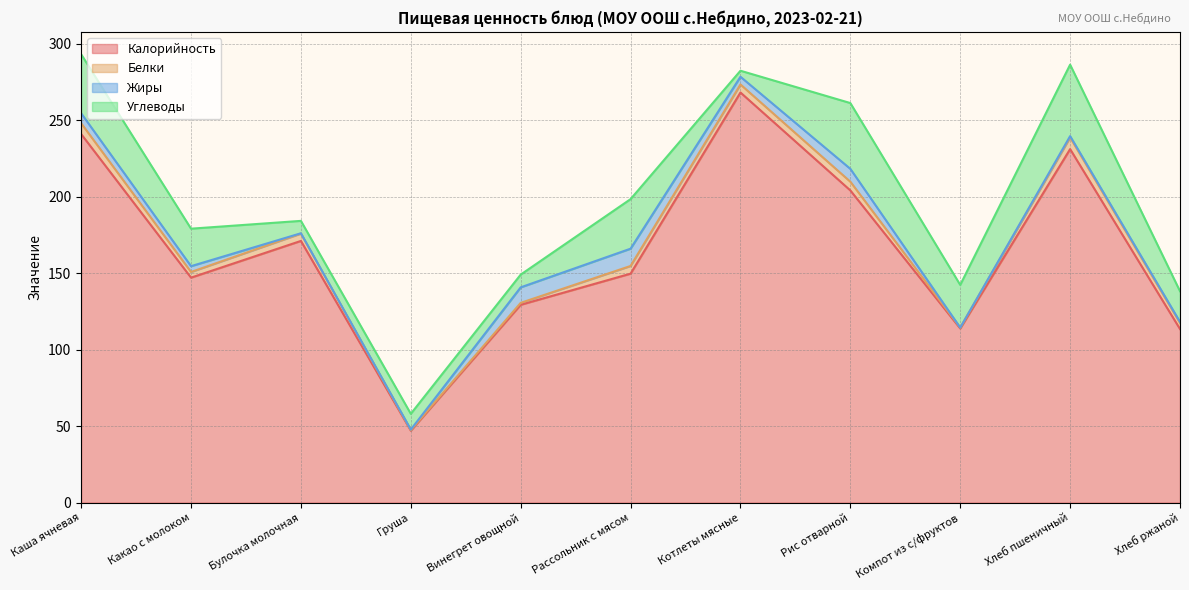

Is it true that Калорийность equals 47.0 at Груша?

True